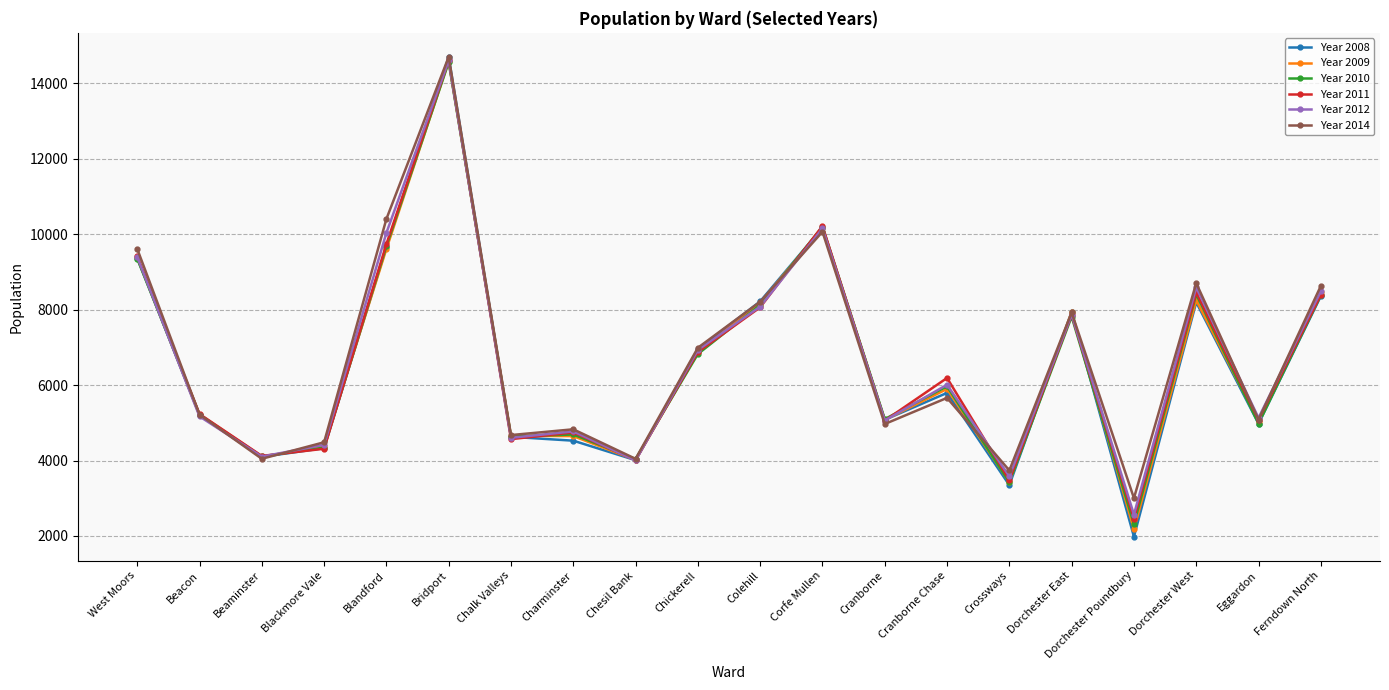

What is the total value across all series at Beacon?

31258